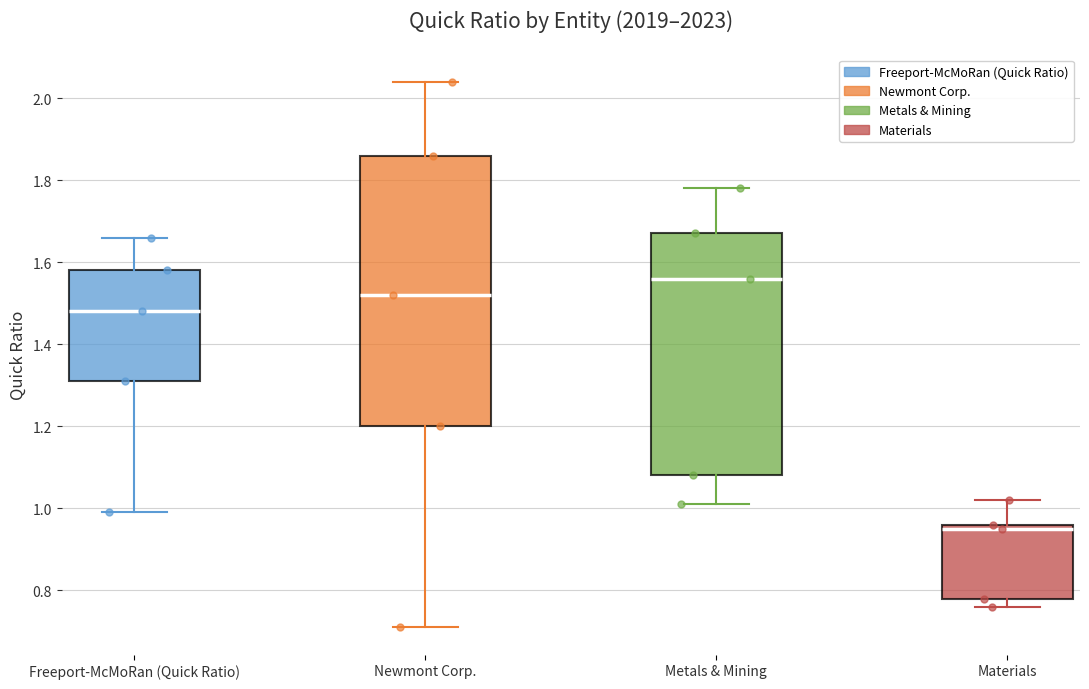

Reading left to right, transcribe this box plot: for each box, give where its median line is, the range the box spans, and where its two whiskers end, as read against the y-axis. The values are not printed on the chart, so give them approximately, as read against the axis.

Freeport-McMoRan (Quick Ratio): median 1.48, box 1.32 to 1.58, whiskers 1.00 to 1.66
Newmont Corp.: median 1.52, box 1.20 to 1.86, whiskers 0.72 to 2.04
Metals & Mining: median 1.56, box 1.08 to 1.68, whiskers 1.02 to 1.78
Materials: median 0.96 (just below the box's upper edge), box 0.78 to 0.96, whiskers 0.76 to 1.02